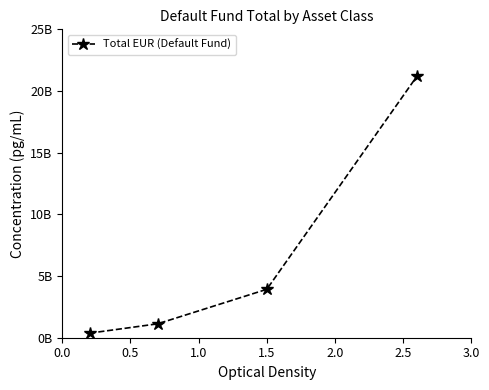

Is this an area chart (filled region under the line)?

No